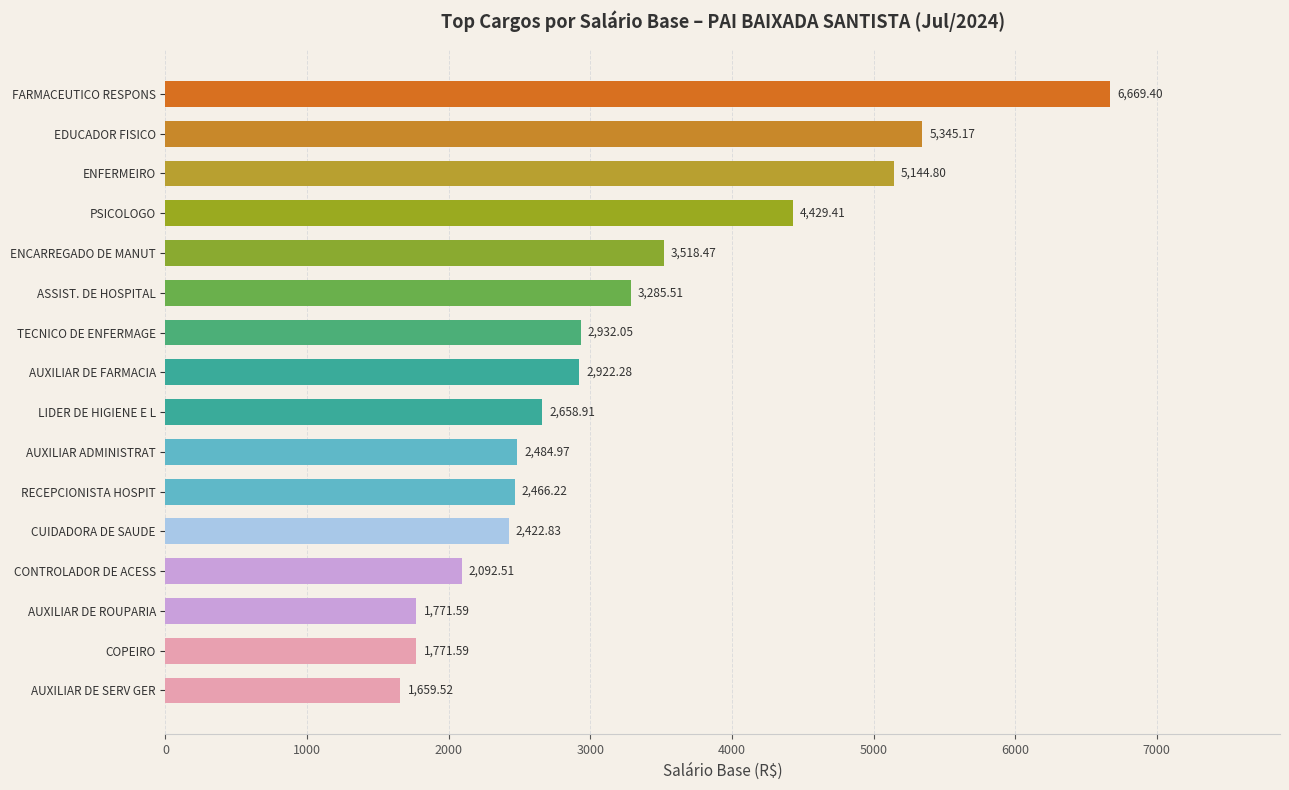

At which category does the chart reach its minimum across all series?

AUXILIAR DE SERV GER